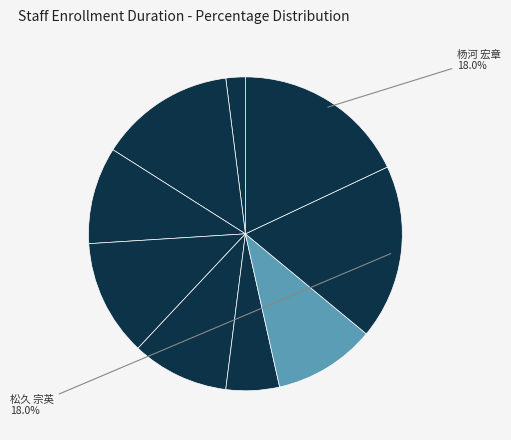

Rank the categories by value from highest to lowest.

205776, 60269, 60070, 272722, 321999, 60082, 309332, 335586, 219511